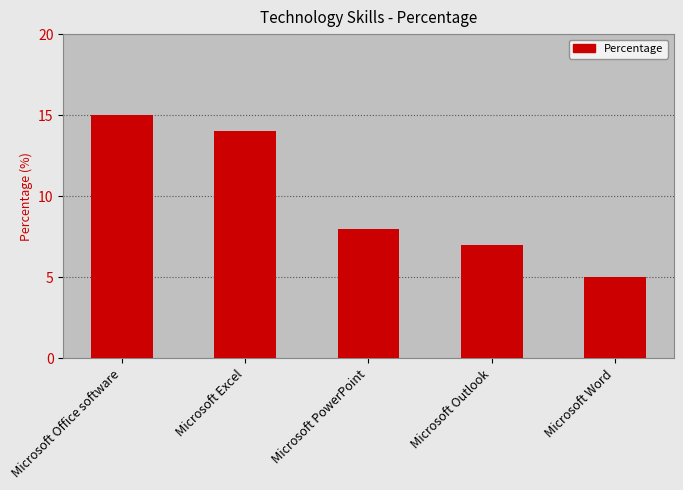

The value at Microsoft Word is 5. True or false?

True